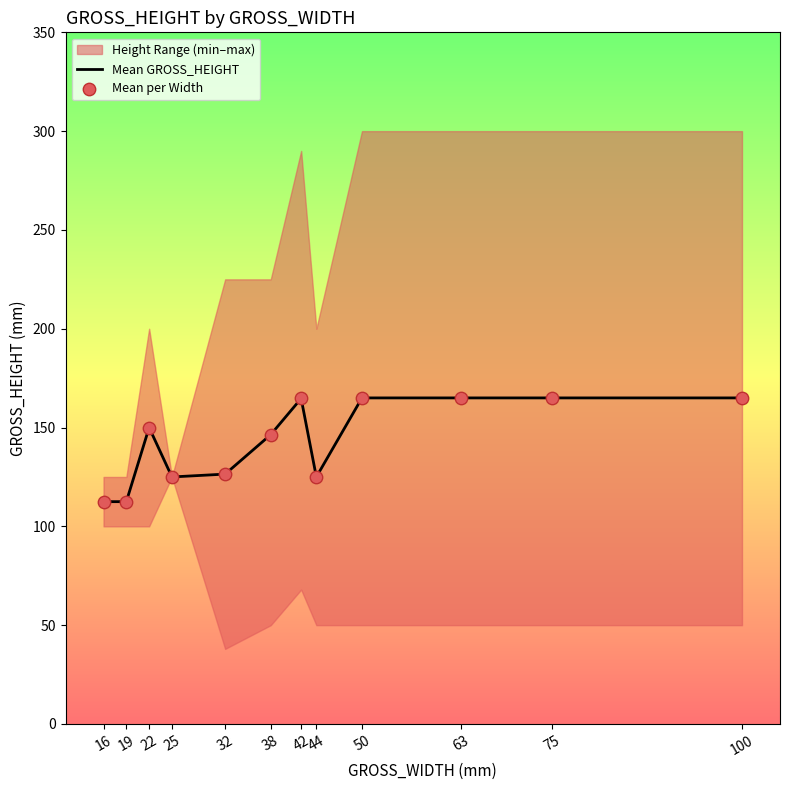

What is the total value across all series at 25?

250.0